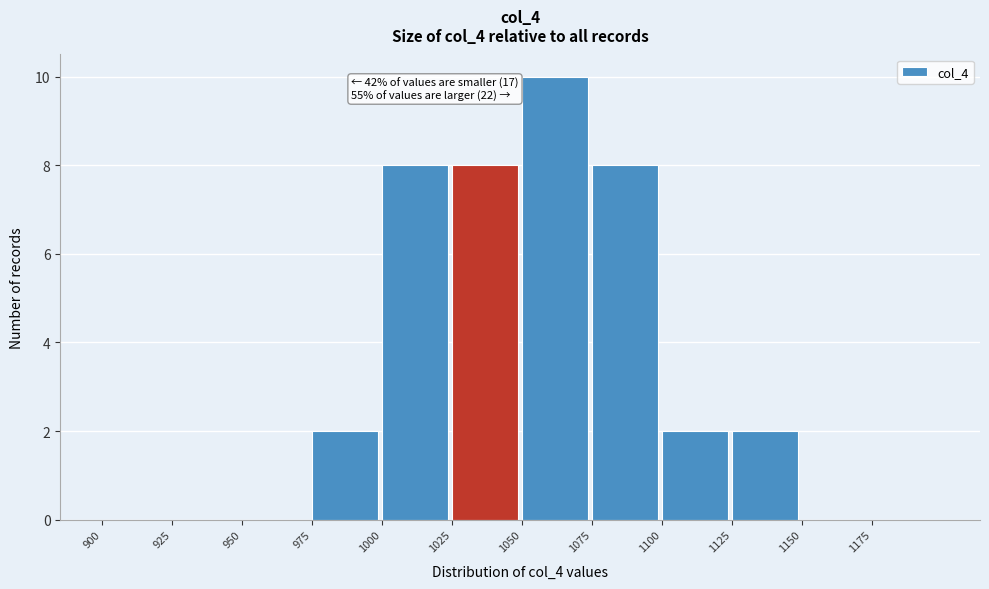

Read the value at 1025.

8